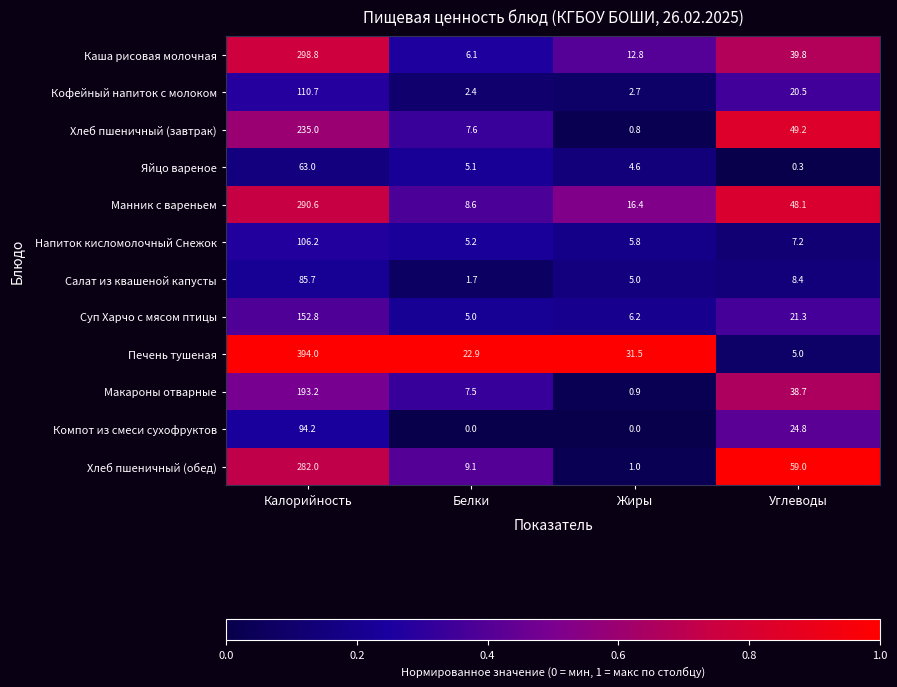

The Хлеб пшеничный (обед) series shows 282.0 at Калорийность. True or false?

True